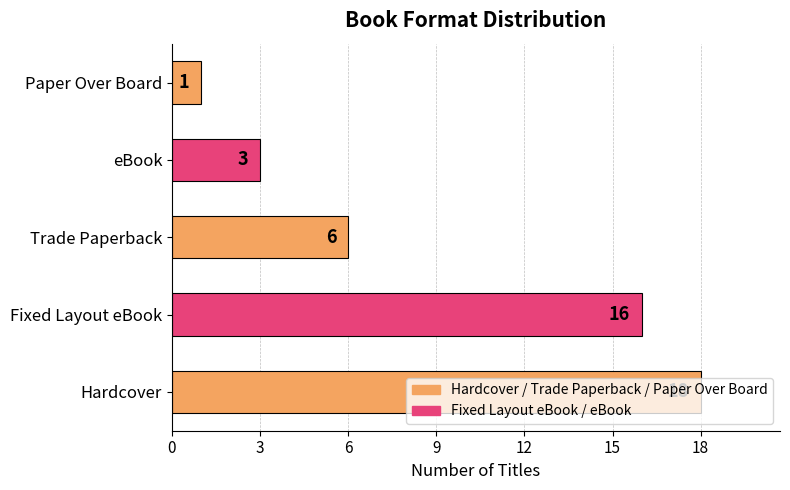

Approximately how many times larger is the value at Trade Paperback compared to Paper Over Board?

6.0